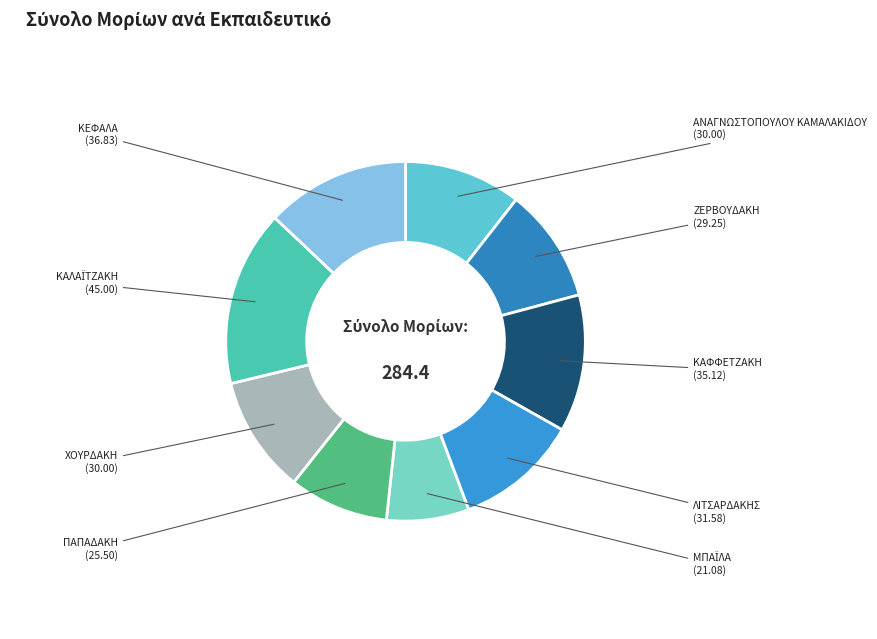

Does ΚΕΦΑΛΑ account for over 50% of the chart?

No